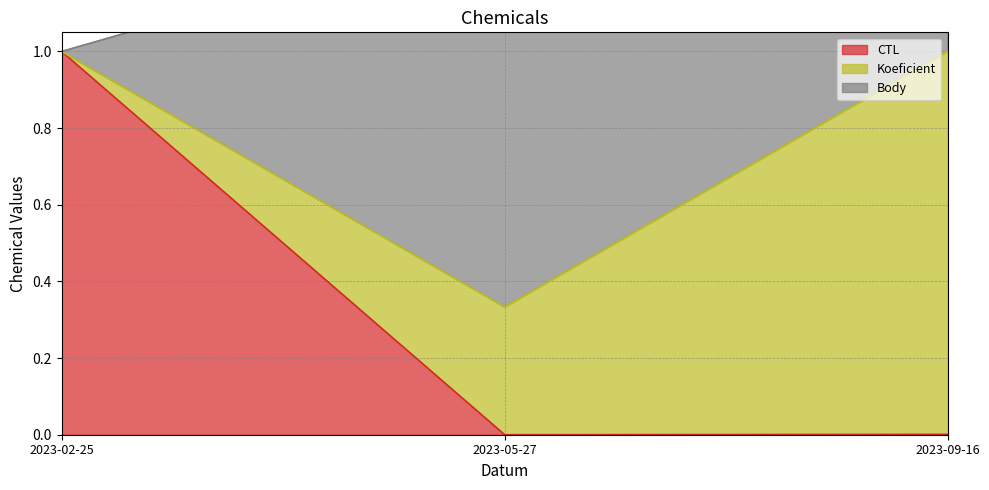

What position from the left is 2023-09-16?

3